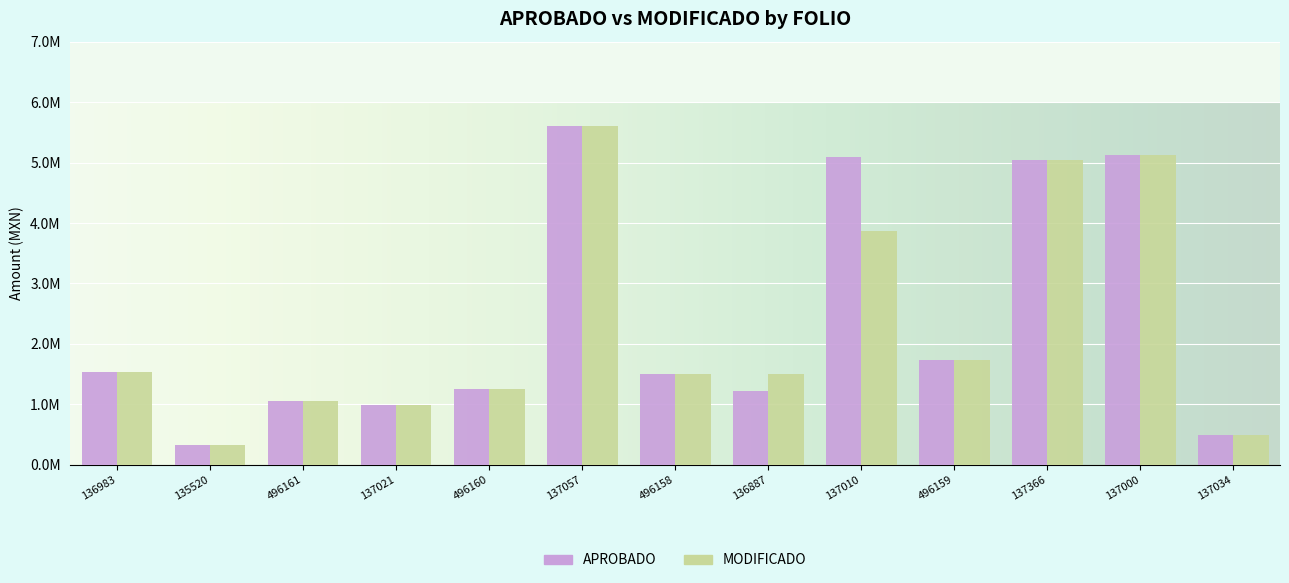

List the labels in order of MODIFICADO value, largest first.

137057, 137000, 137366, 137010, 496159, 136983, 496158, 136887, 496160, 496161, 137021, 137034, 135520